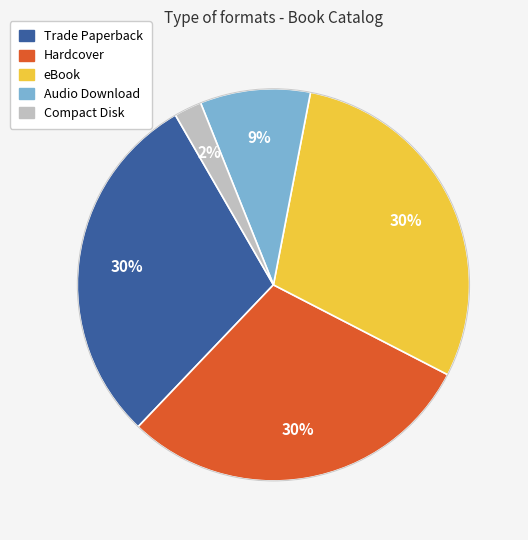

To the nearest percent, what is the average slice percentage?

20%